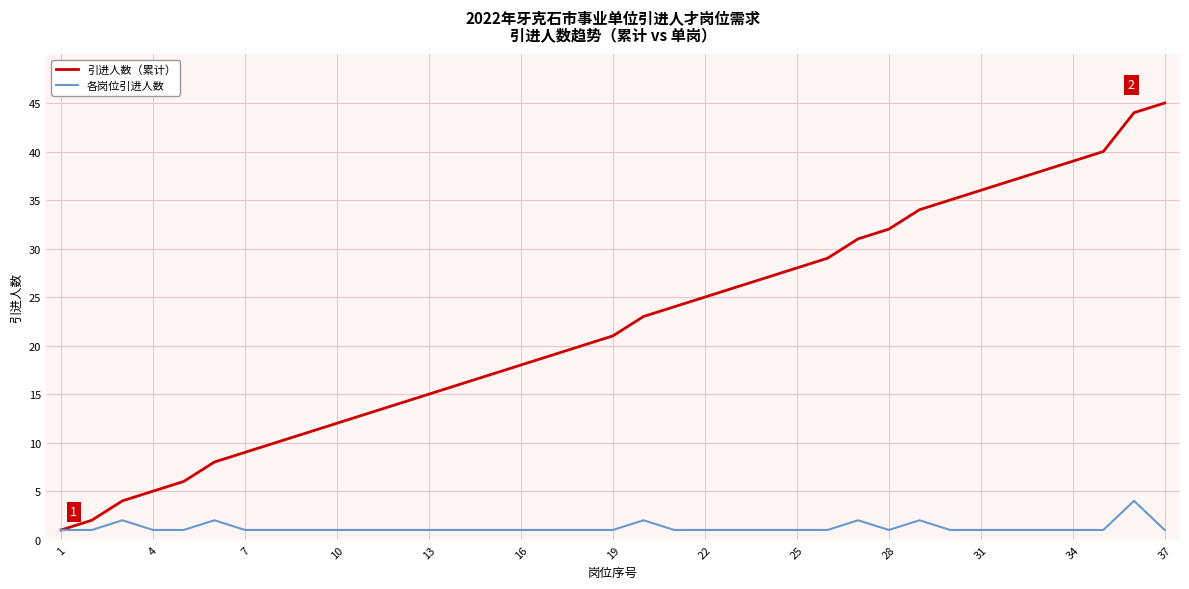

Which series has the widest spread of values?

引进人数（累计）